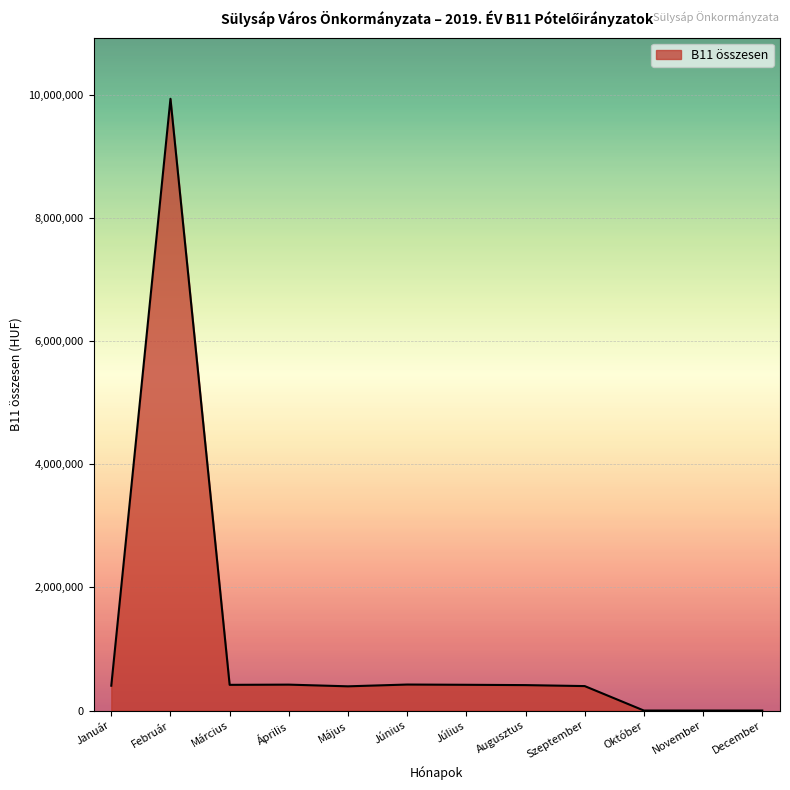

Between Február and Május, which is larger?

Február